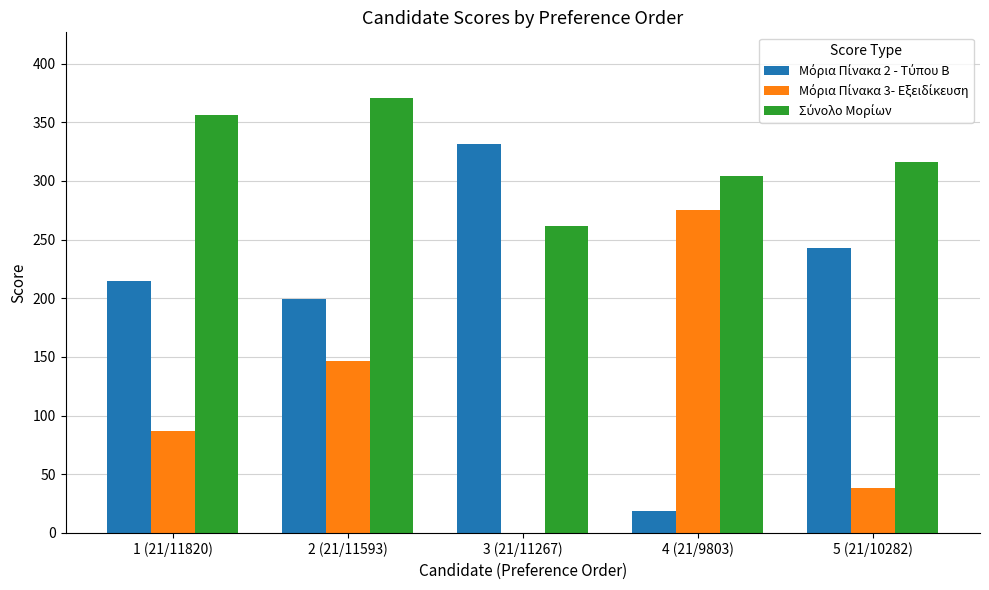

At which category is the sum across all series the highest?

2 (21/11593)